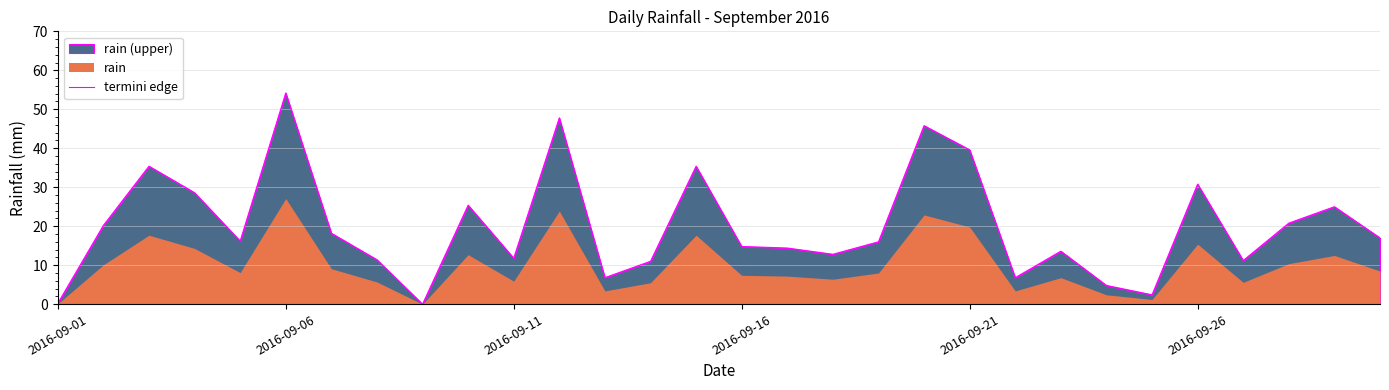

True or false: there are more than 2 points higher than both neighbors.

True